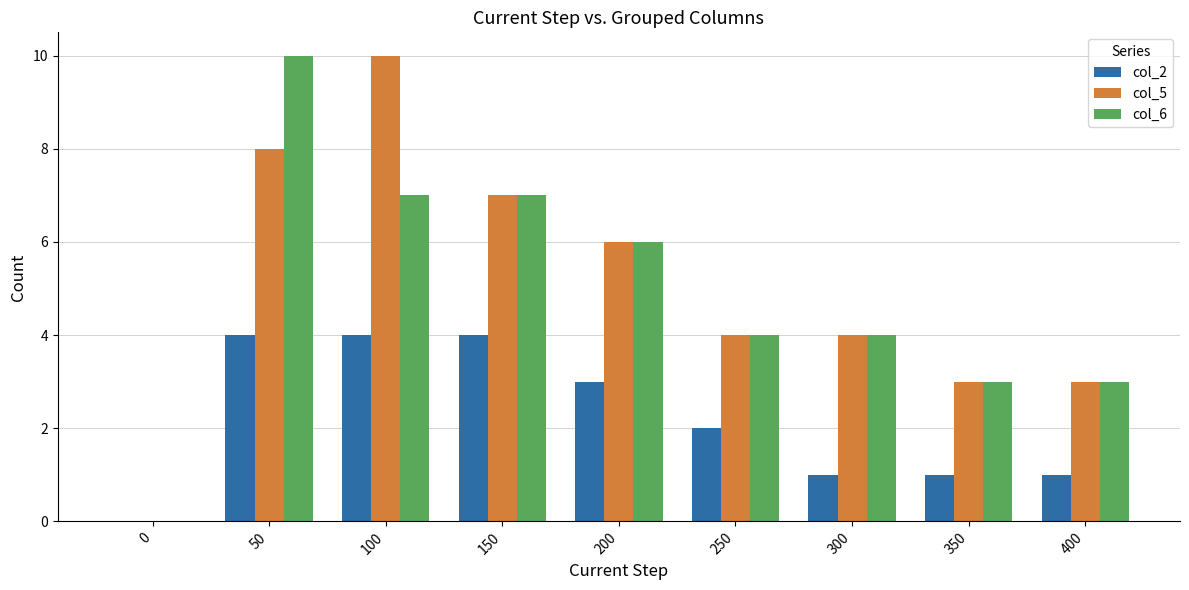

What are all the series names shown in the legend?

col_2, col_5, col_6